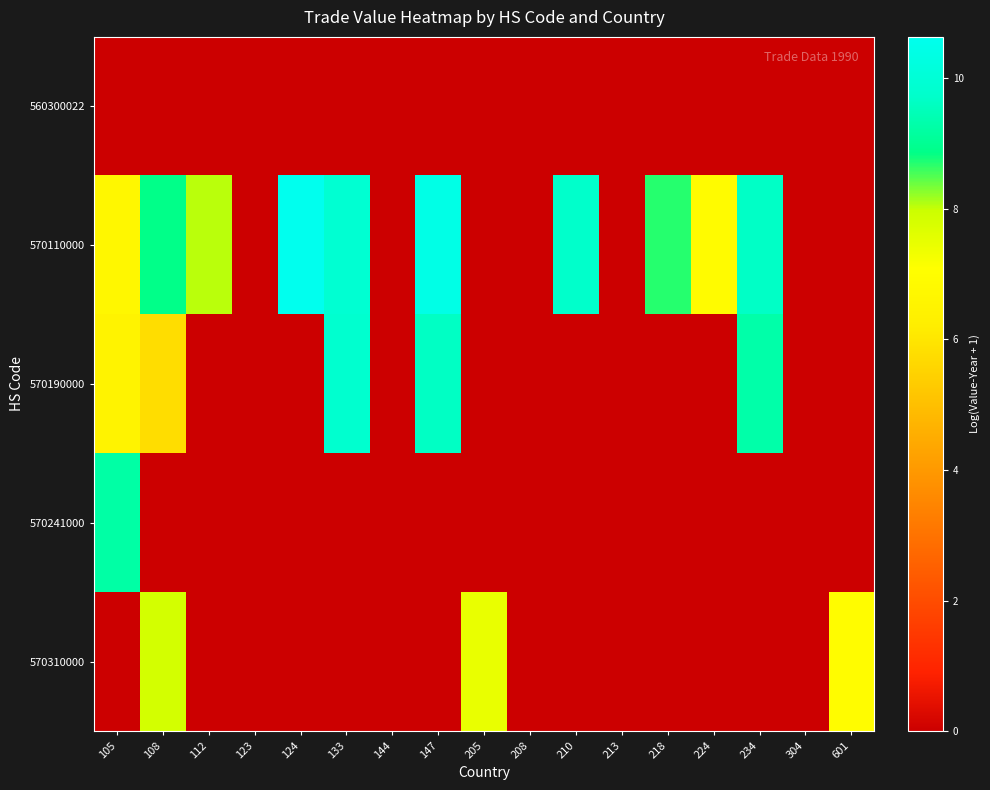

True or false: 570190000 has a value of 0.0 at 208.

True